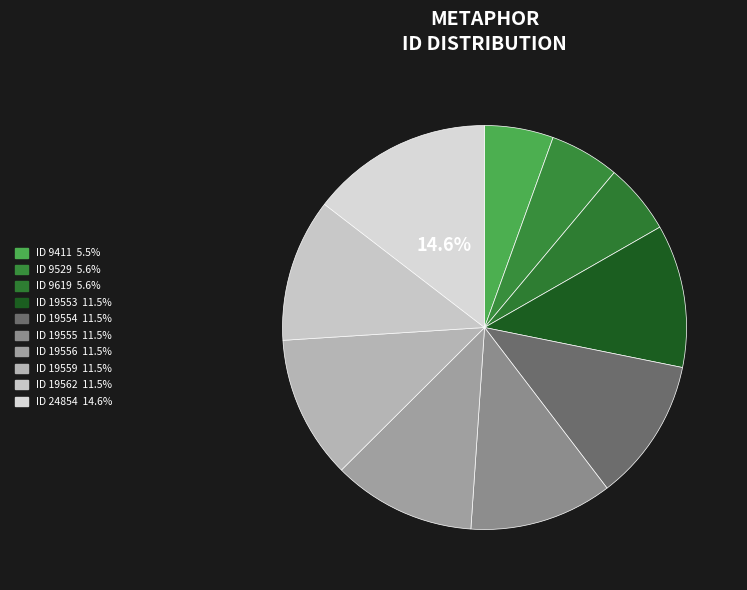

Is there a majority slice in this chart?

No